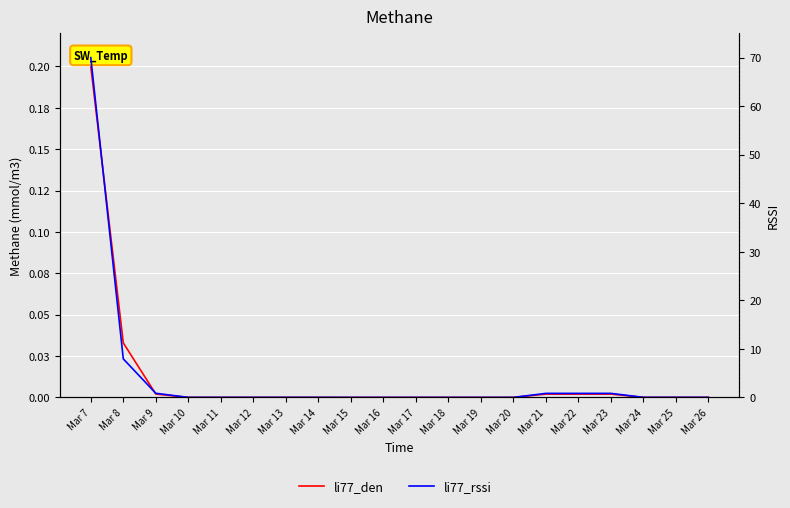

At which category does li77_den reach its first local peak?

Mar 18